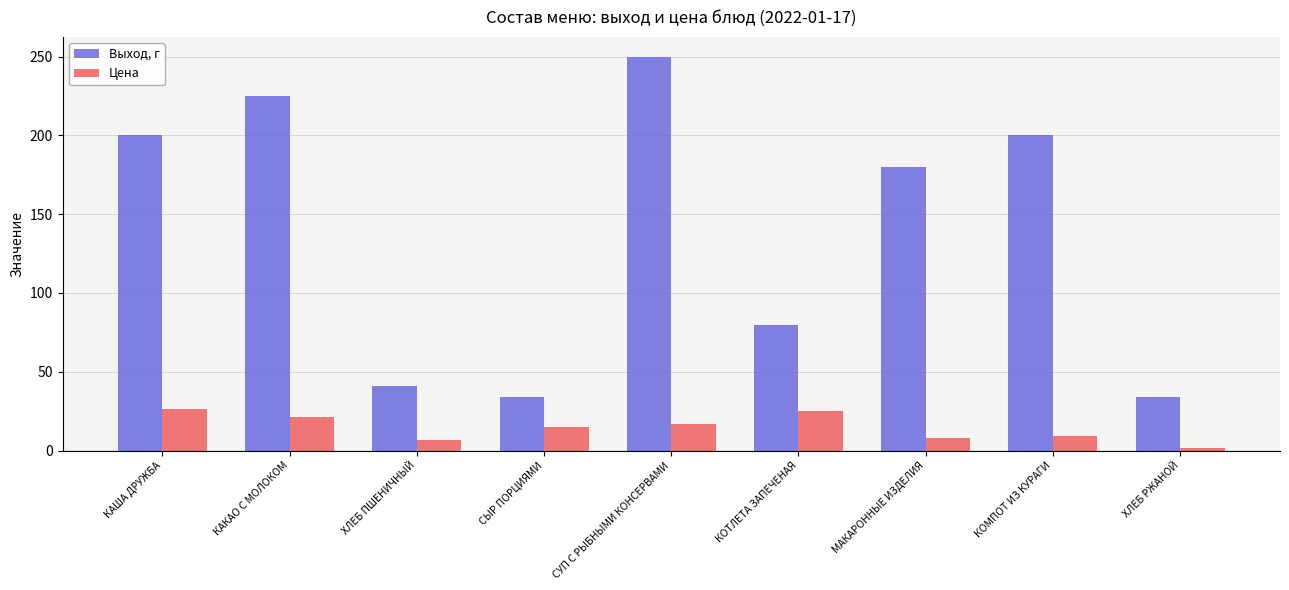

Which series has the largest range (max minus min)?

Выход, г